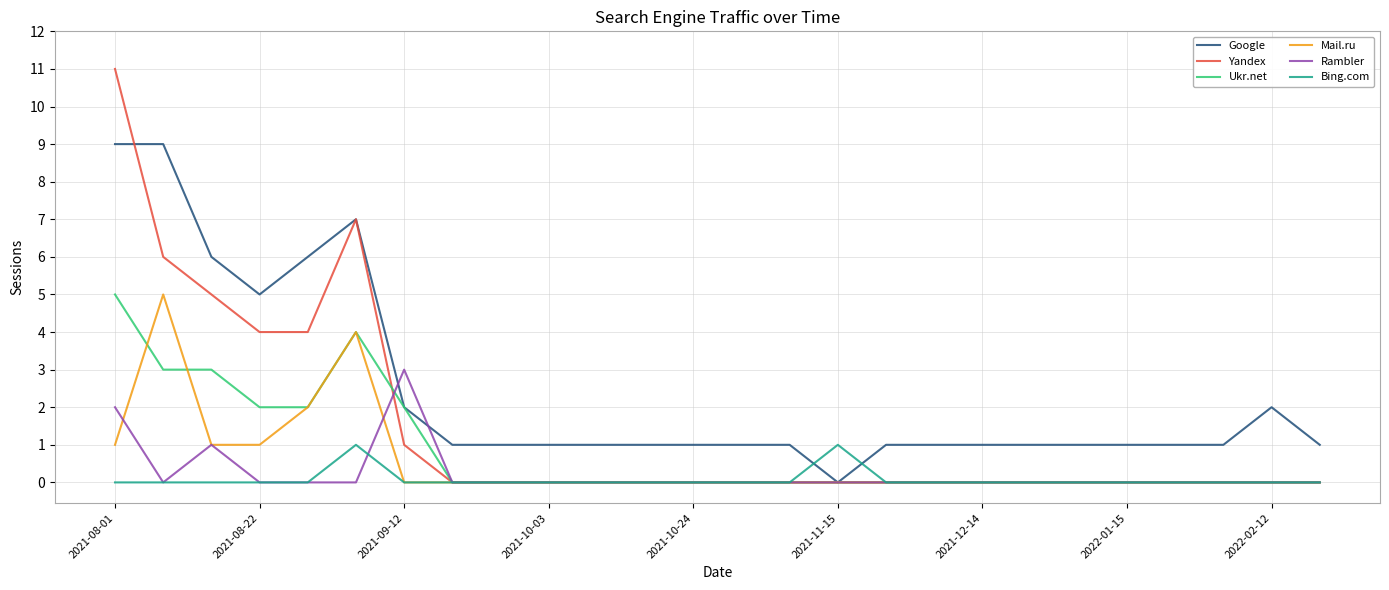

Which series ends up on top after the final intersection of Bing.com and Google?

Google